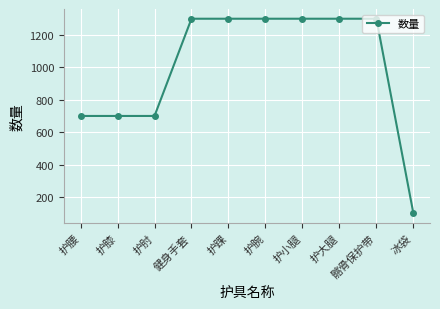

Reading left to right, what are all the values shown in this chart?

护腰=700	护膝=700	护肘=700	健身手套=1300	护踝=1300	护腕=1300	护小腿=1300	护大腿=1300	髂骨保护带=1300	冰袋=100